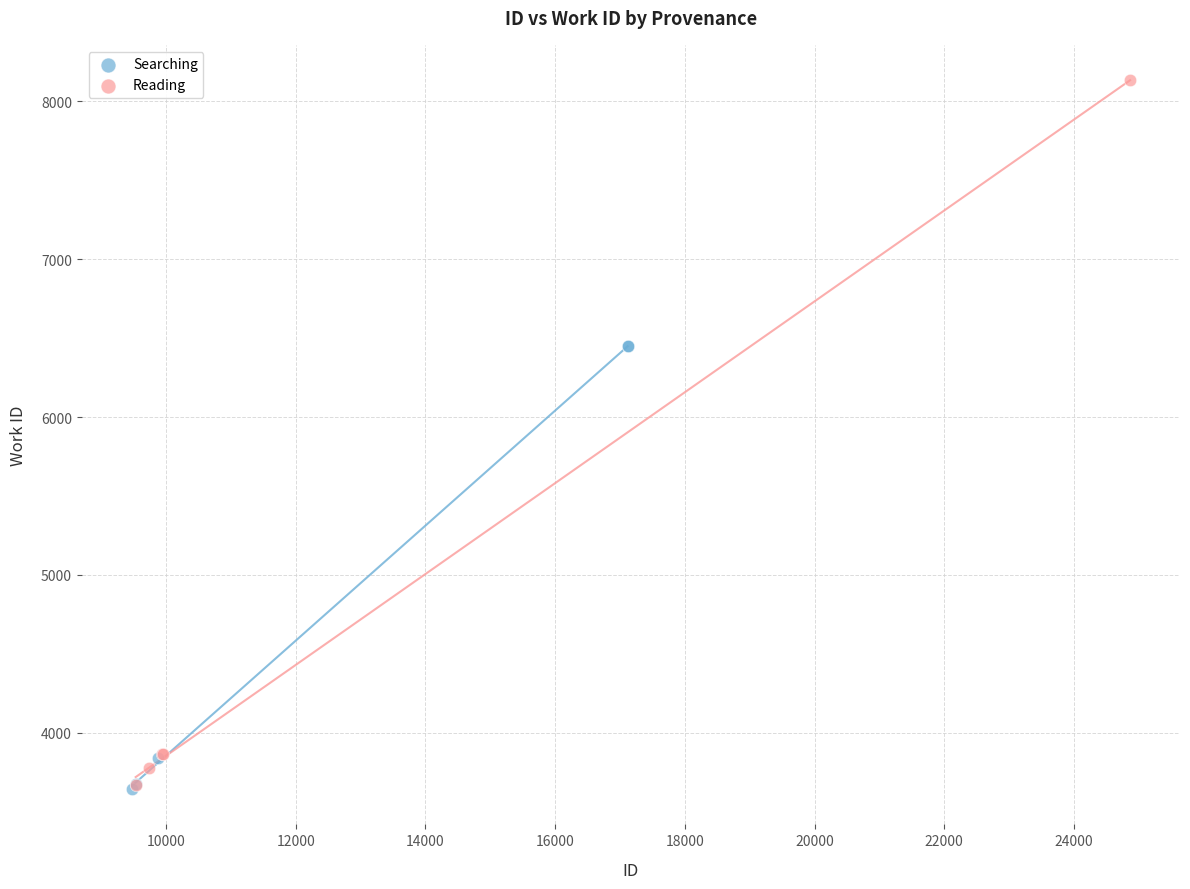

Which series has the largest Y range (max minus min)?

Reading